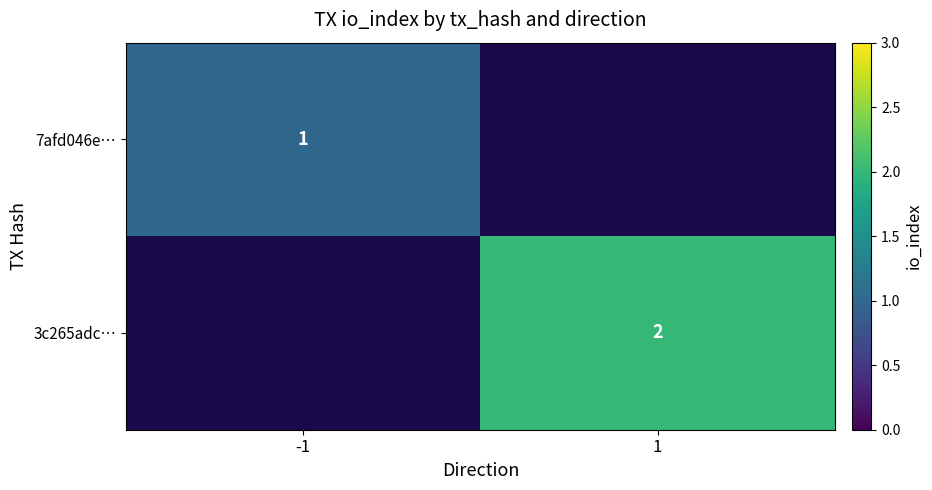

True or false: 7afd046e… has a value of 1 at -1.

True